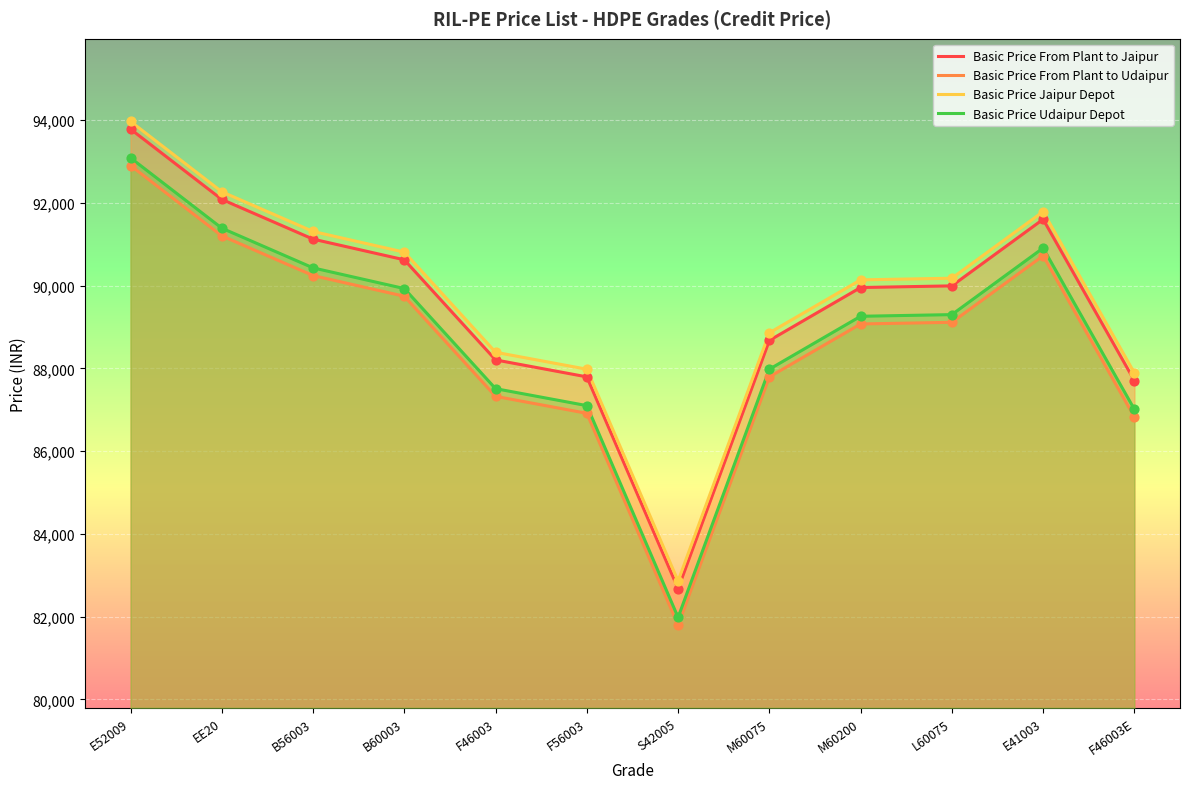

At how many categories does at least one series exceed 92721?

1